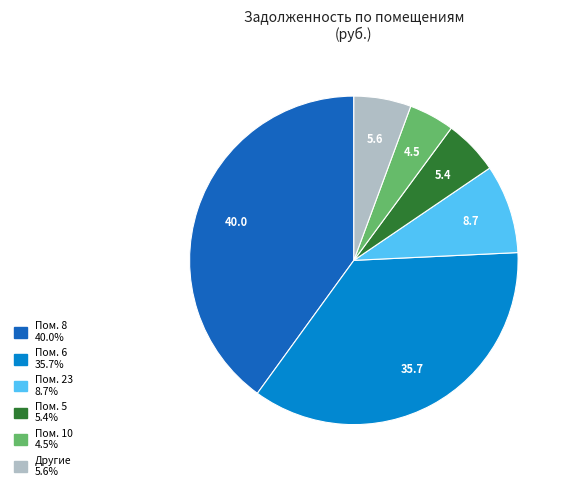

Is there any slice that represents more than half of the pie?

No